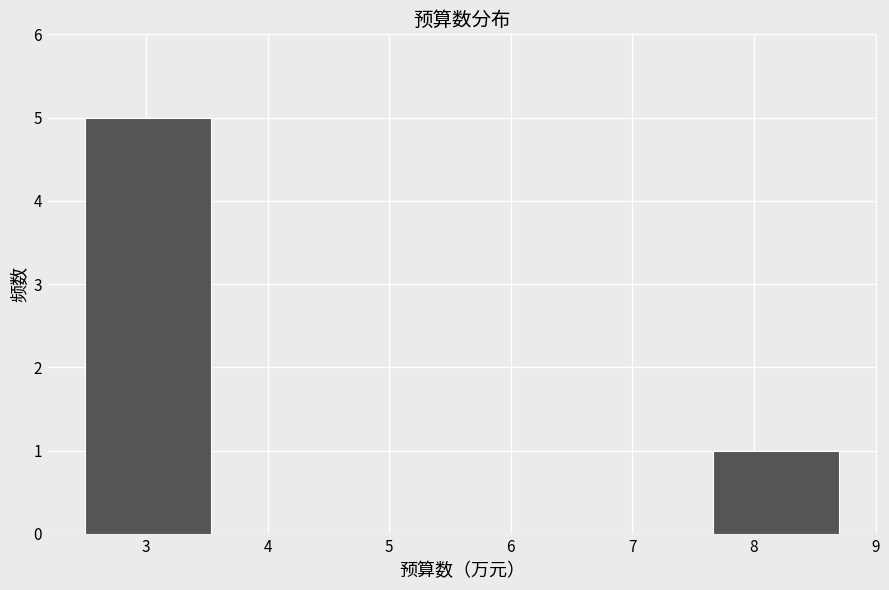

What is the height of the bar covering 7.7 to 8.7 on the x-axis? Neither the bar edges nor the heights are printed on the chart, so give them approximately, as read against the axes.

1